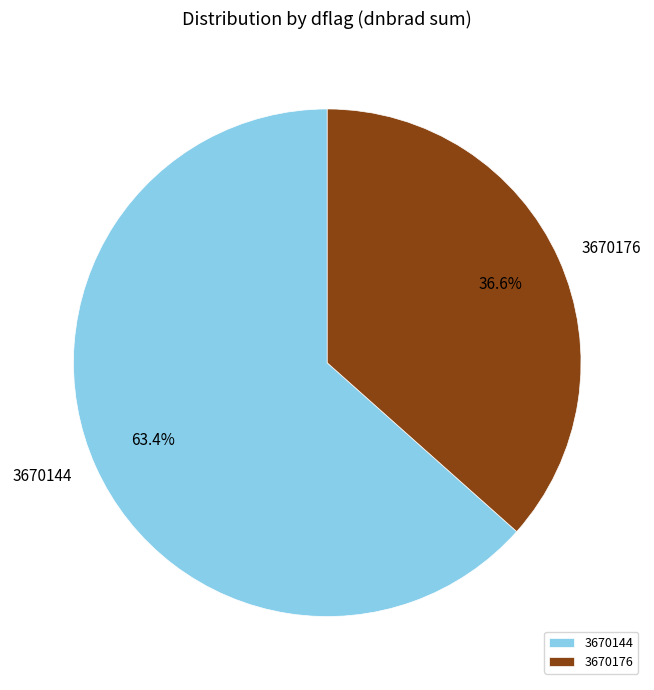

Which has a higher value, 3670144 or 3670176?

3670144